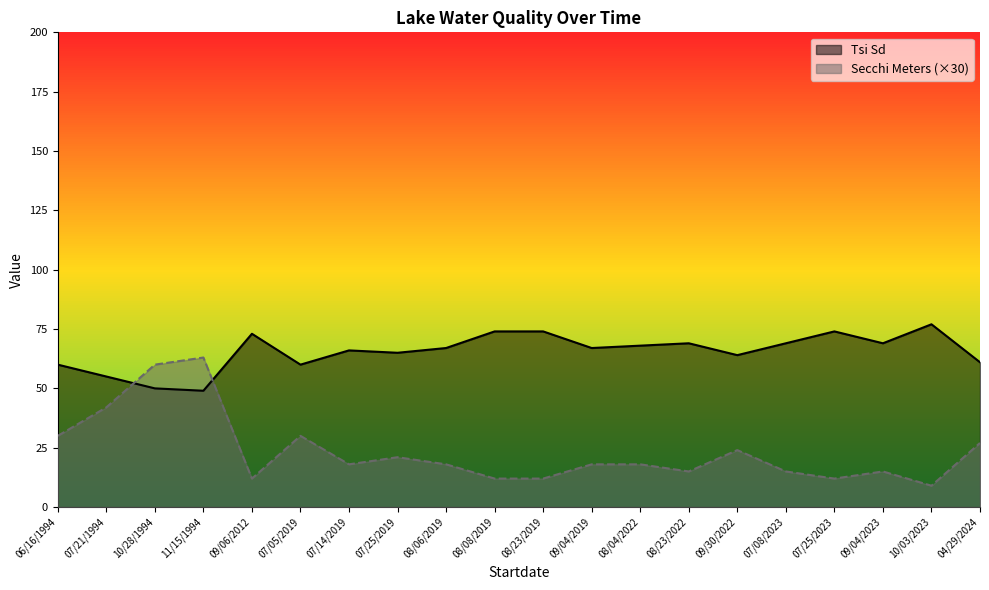

What is the difference between the highest and lowest values at 06/16/1994?

30